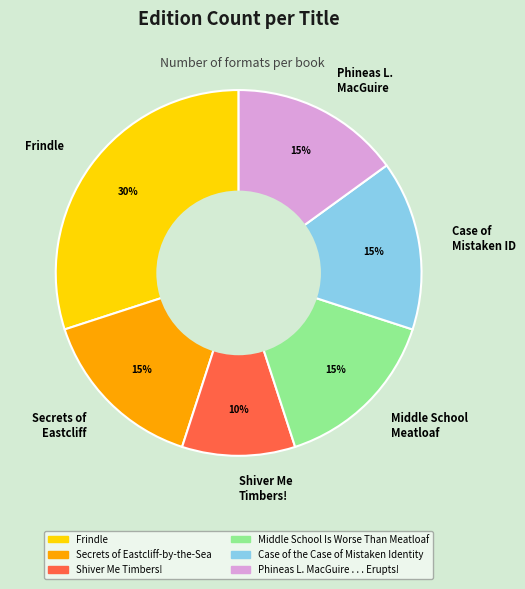

Is it true that Case of Mistaken ID is 15% of the pie?

True